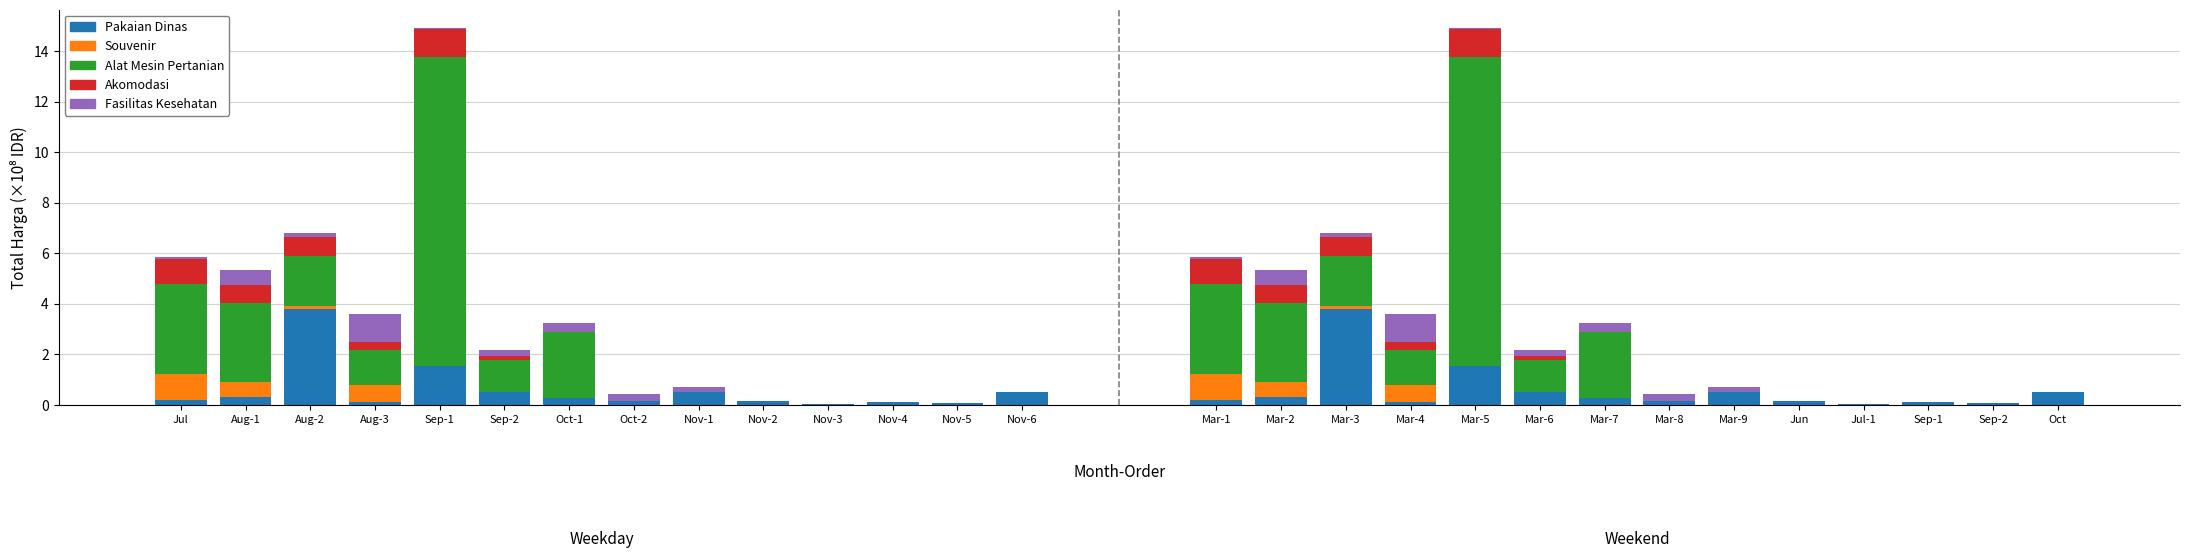

Count the number of categories in the chart.

14